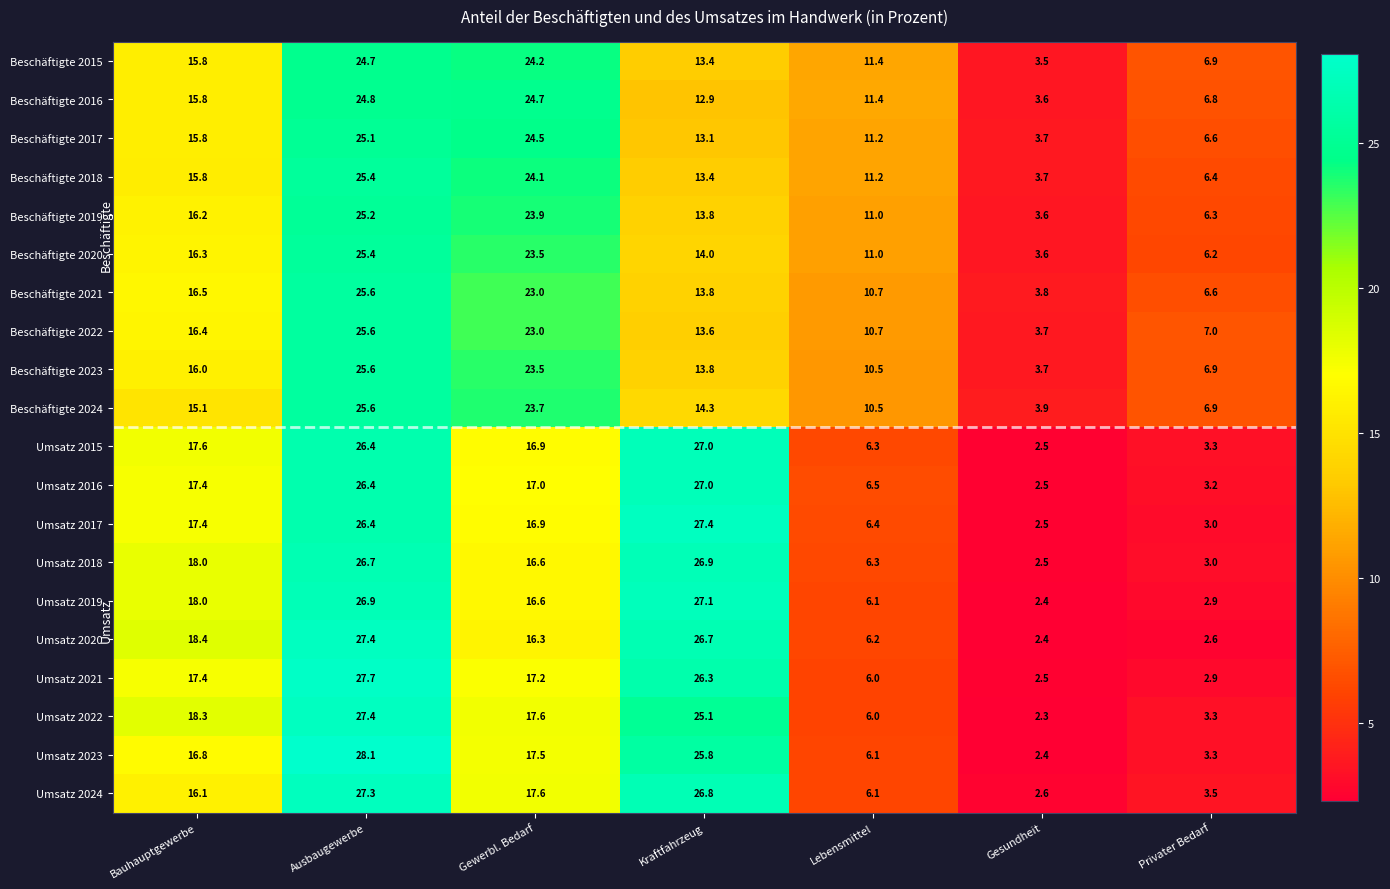

The value of Beschäftigte 2017 at Bauhauptgewerbe is 15.8. True or false?

True